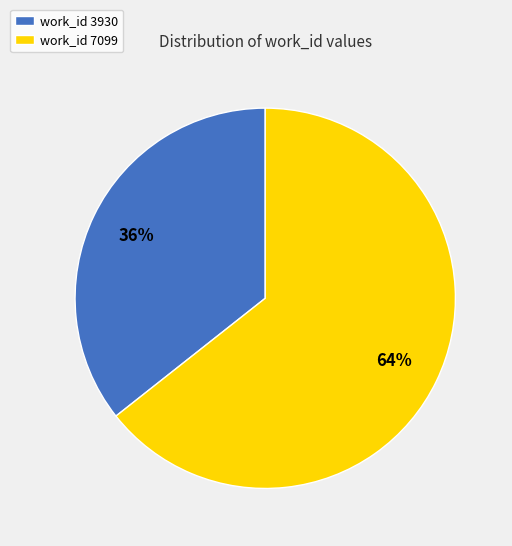

Which category has the smallest portion of the pie?

work_id 3930